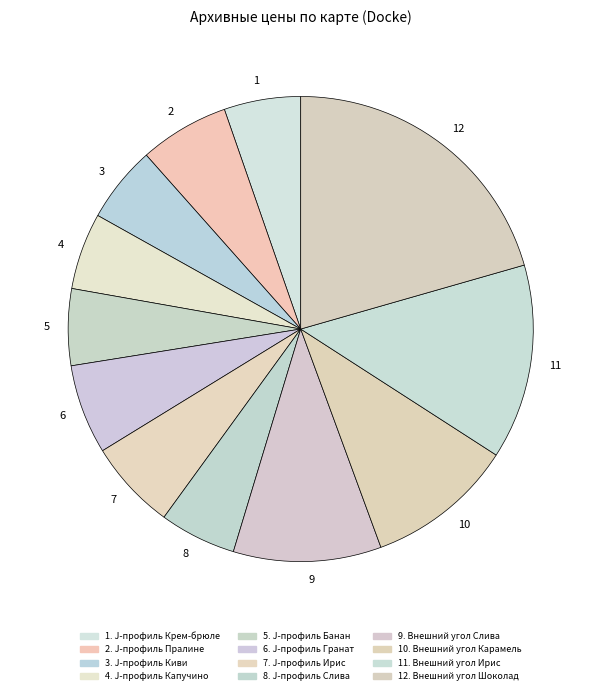

Is 3 the majority of the pie?

No